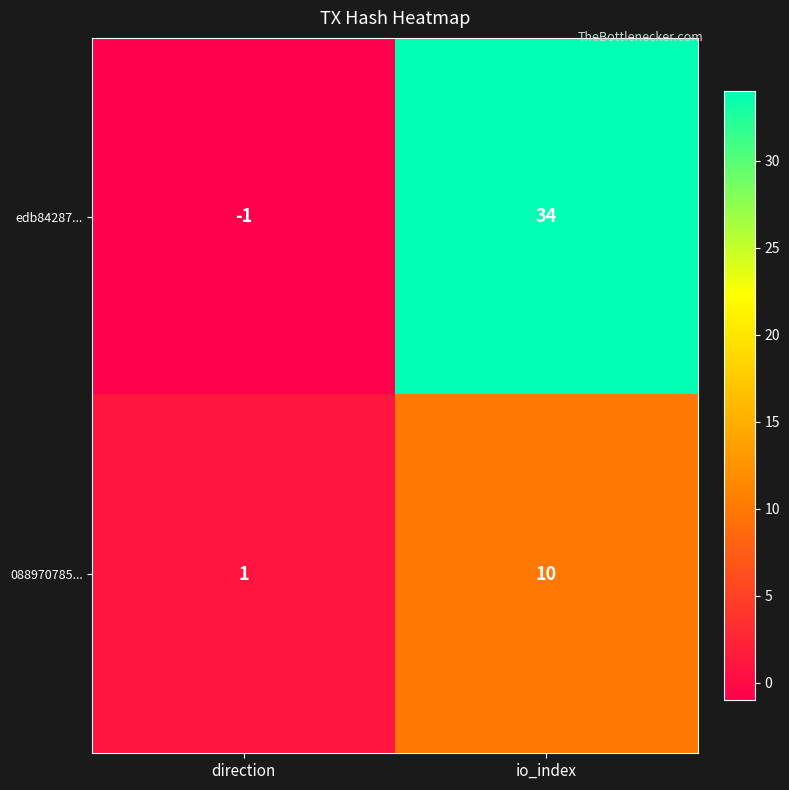

Is it true that edb84287... equals 53 at io_index?

False